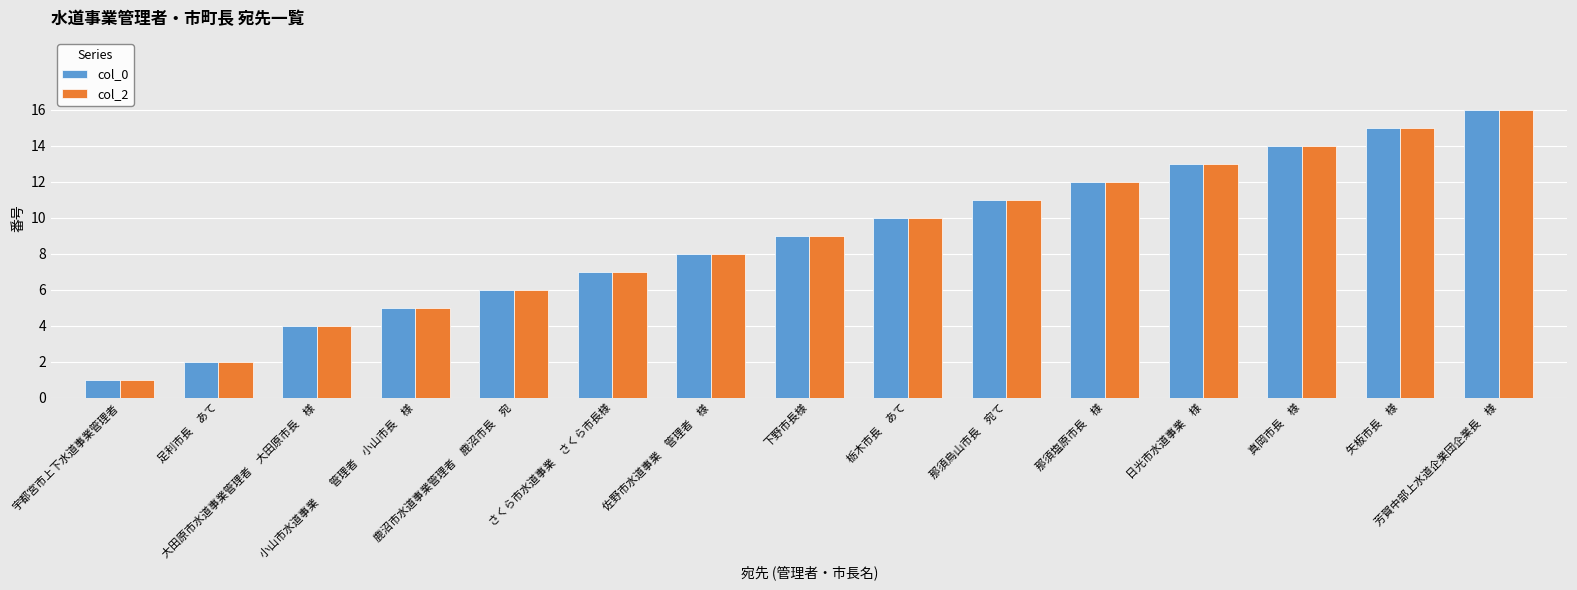

What is the greatest value displayed?

16